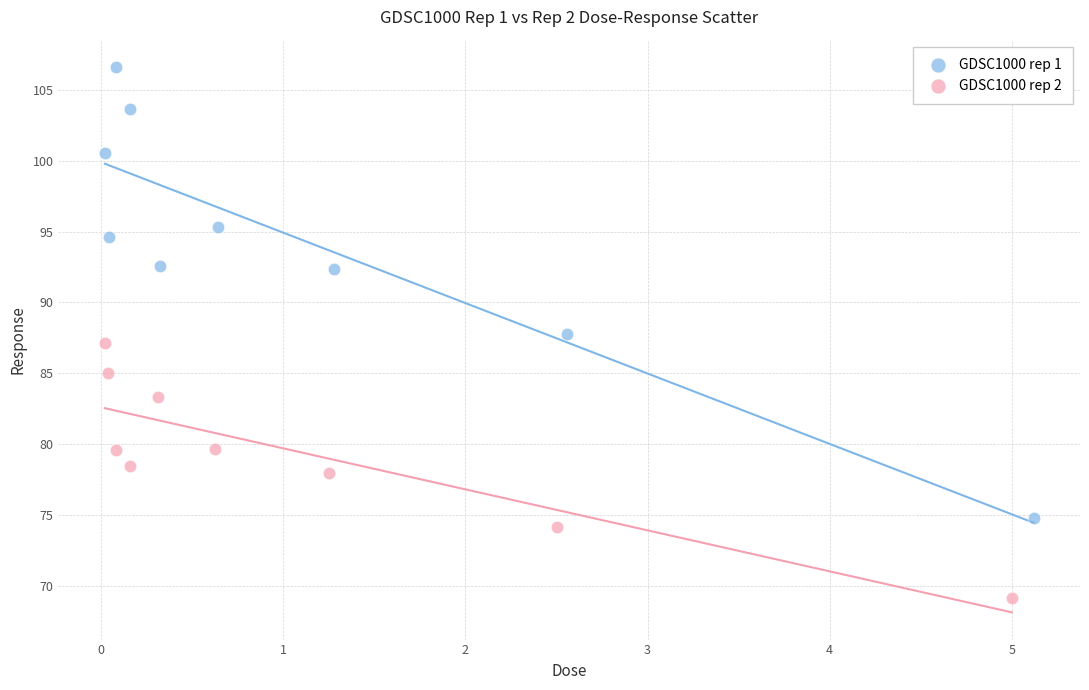

Which series has the widest spread of Y values?

GDSC1000 rep 1